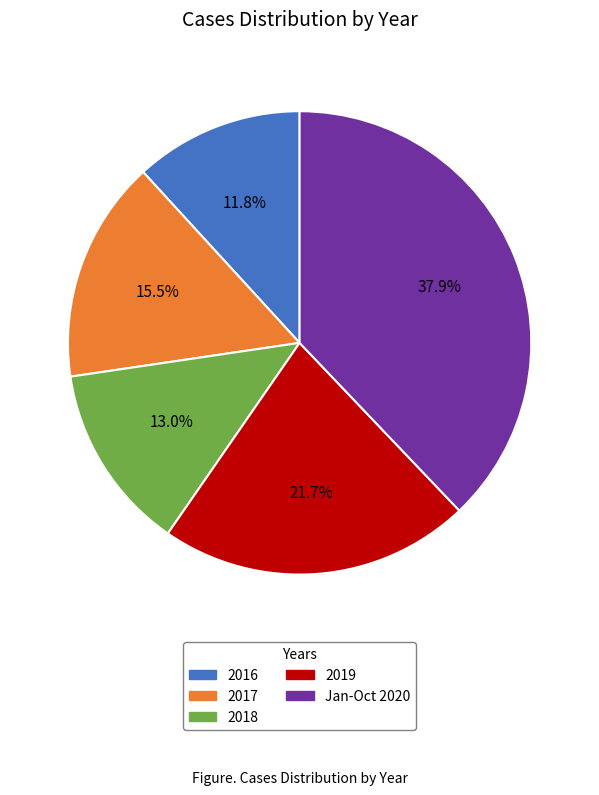

What percentage do Jan-Oct 2020 and 2016 together represent?

49.7%